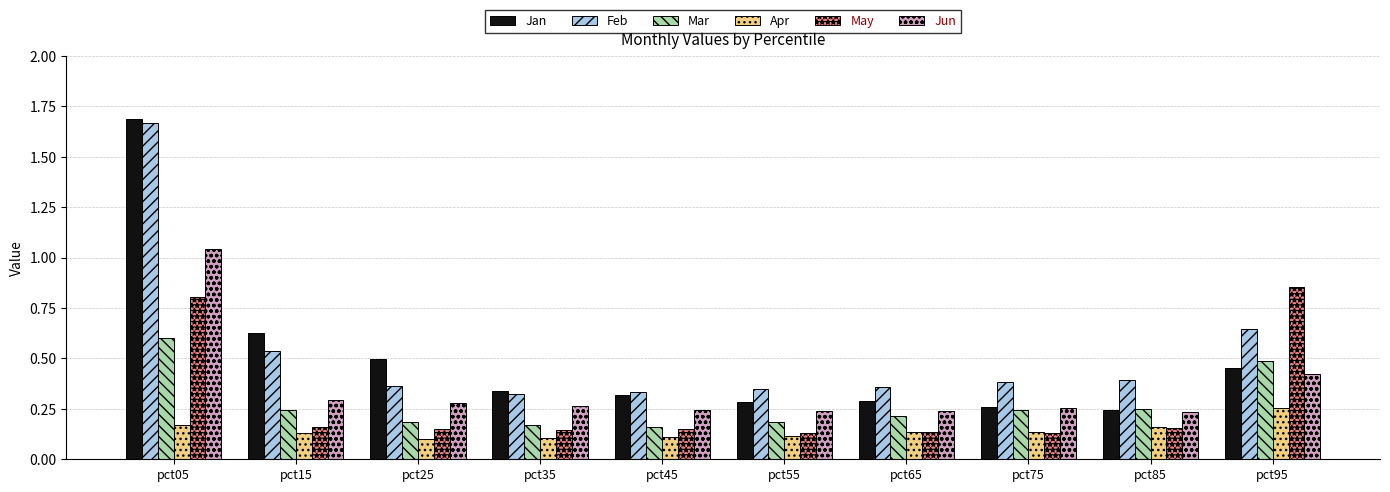

Which series changed the most between pct15 and pct35?

Jan